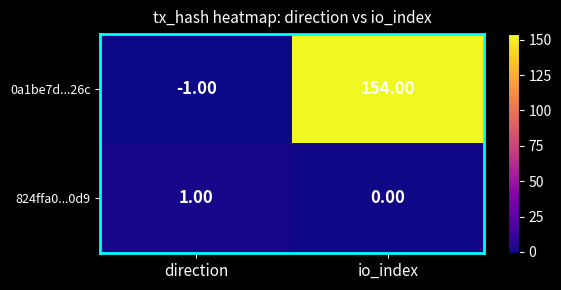

Which series has the largest range (max minus min)?

0a1be7d...26c